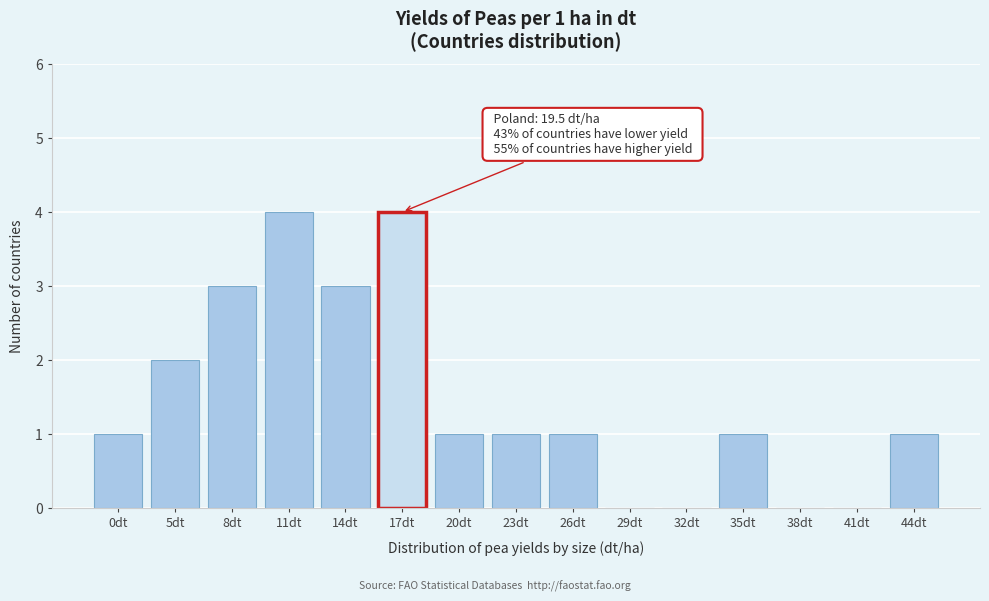

Reading left to right, transcribe all the data shown in this chart.

0dt=1	5dt=2	8dt=3	11dt=4	14dt=3	17dt=4	20dt=1	23dt=1	26dt=1	29dt=0	32dt=0	35dt=1	38dt=0	41dt=0	44dt=1